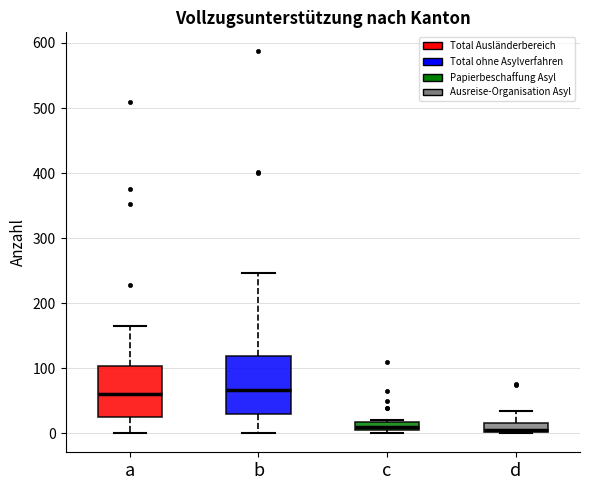

Where does the upper whisker of the box for d end on the y-axis? The values are not printed on the chart, so give them approximately, as read against the axis.

30